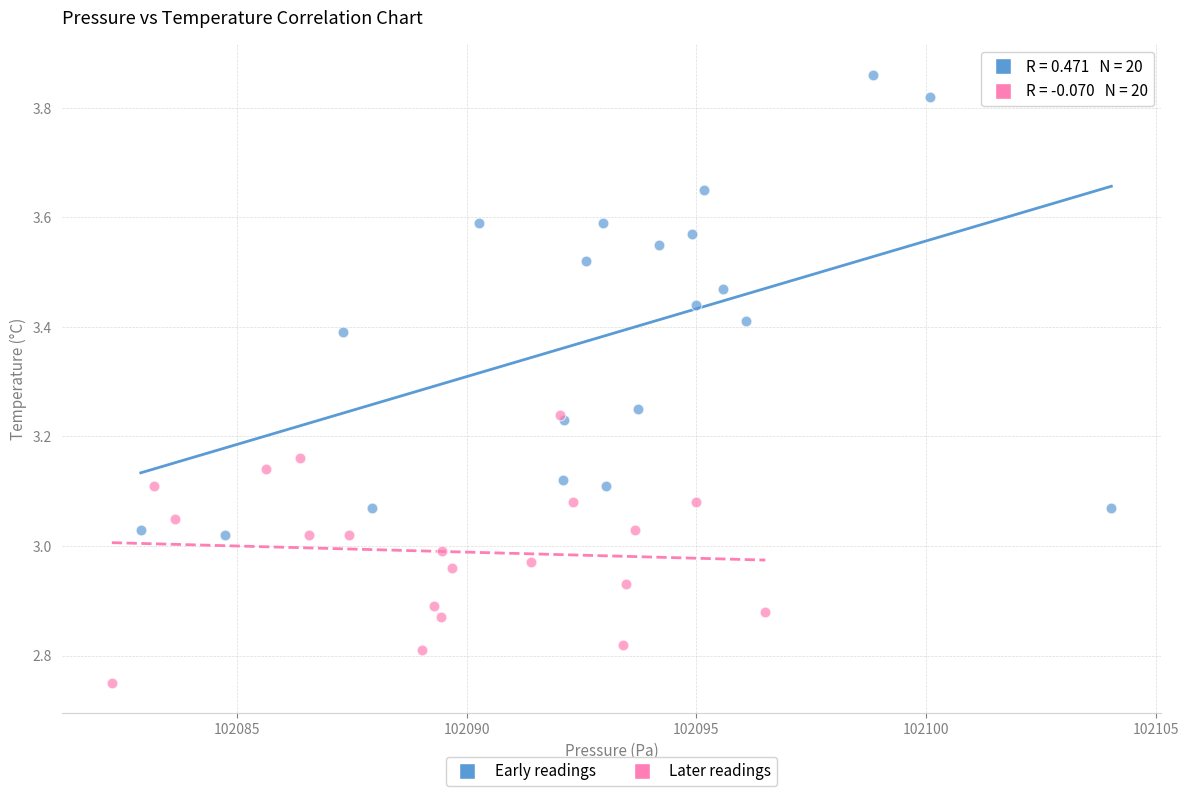

Which series has the largest Y range (max minus min)?

Early readings